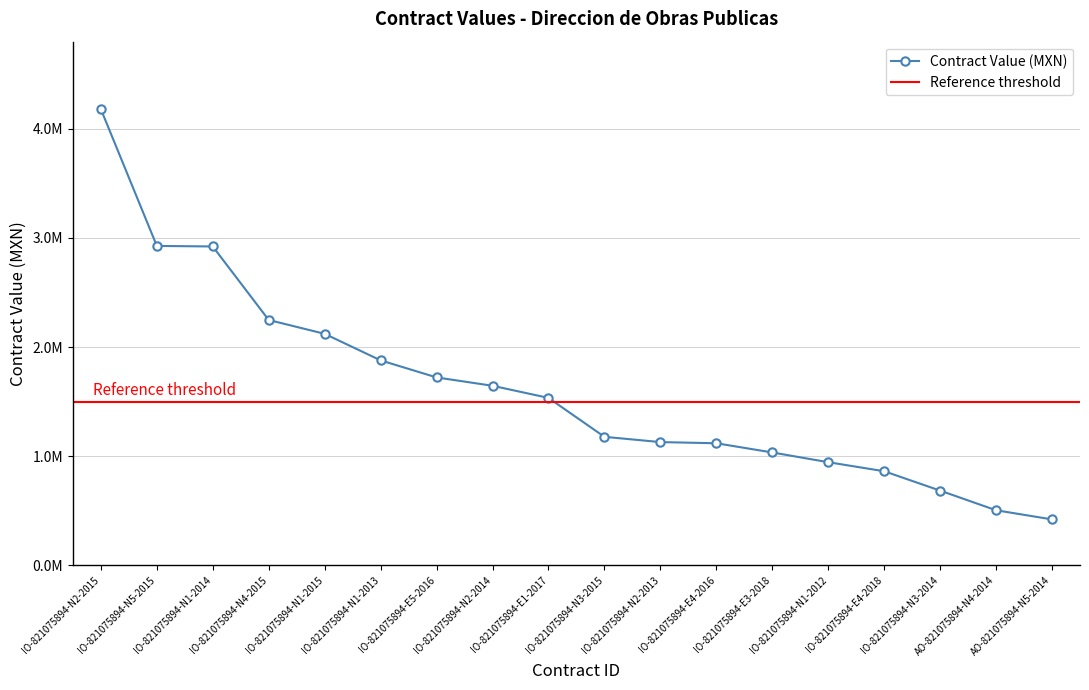

What position from the left is AO-821075894-N4-2014?

17